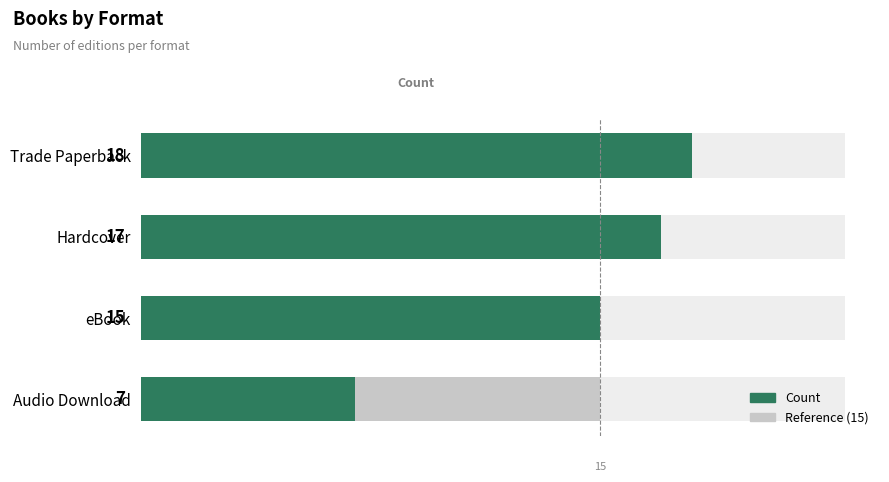

True or false: Reference (15) has a value of 0.9 at 5.

False